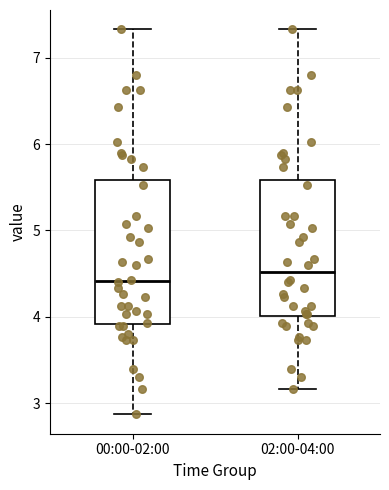

Reading left to right, transcribe this box plot: for each box, give where its median line is, the range the box spans, and where its two whiskers end, as read against the y-axis. The values are not printed on the chart, so give them approximately, as read against the axis.

00:00-02:00: median 4.4, box 3.9 to 5.6, whiskers 2.9 to 7.3
02:00-04:00: median 4.5, box 4.0 to 5.6, whiskers 3.2 to 7.3